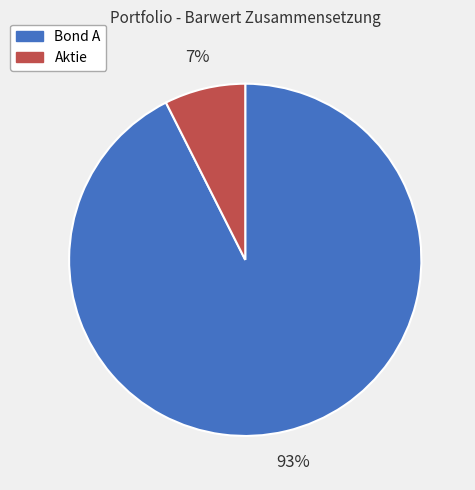

Which slice is the largest?

Bond A